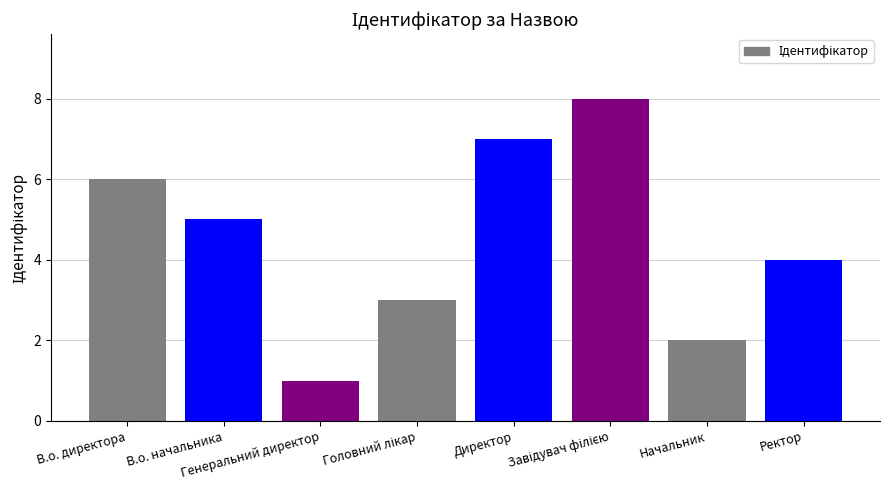

What is the greatest value displayed?

8